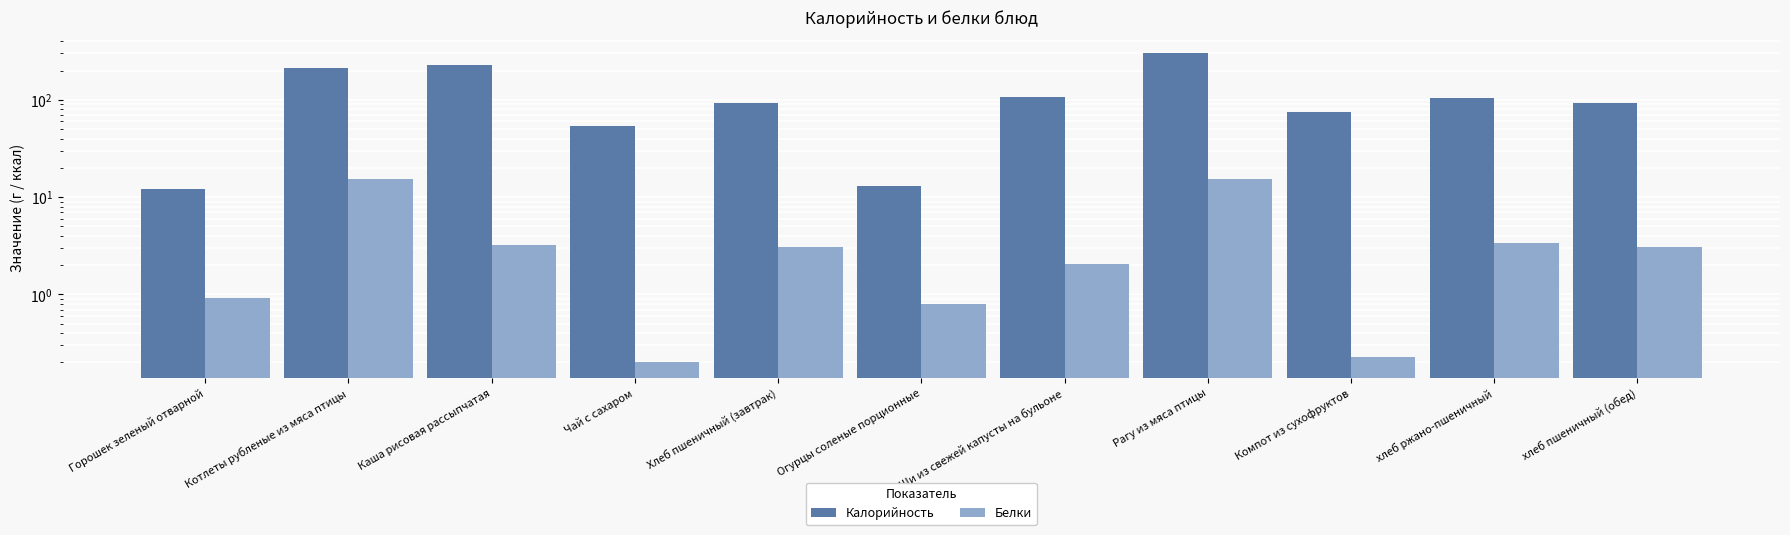

Which series changed the most between Рагу из мяса птицы and Компот из сухофруктов?

Калорийность